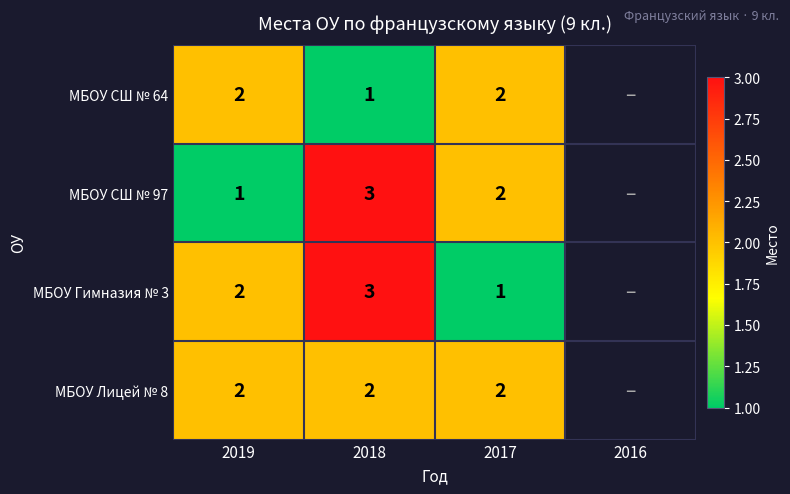

Is it true that МБОУ Лицей № 8 equals 1.0 at 2019?

False